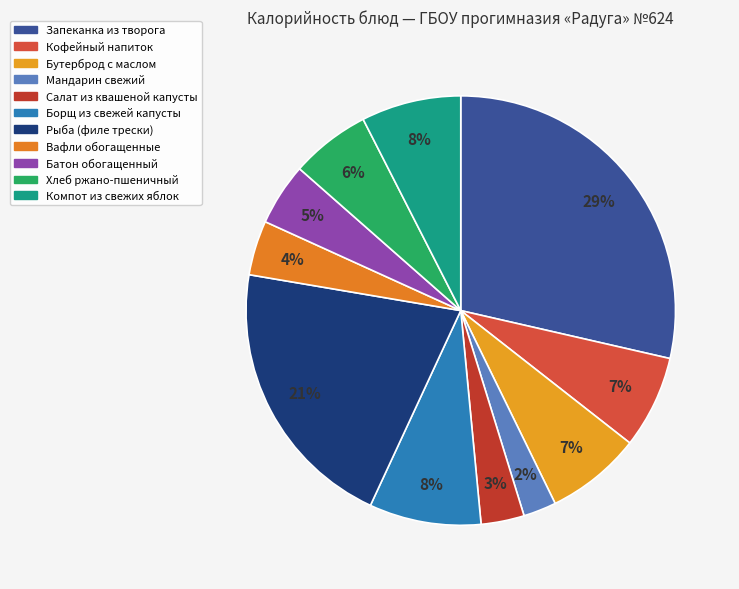

How many slices are in this pie chart?

11